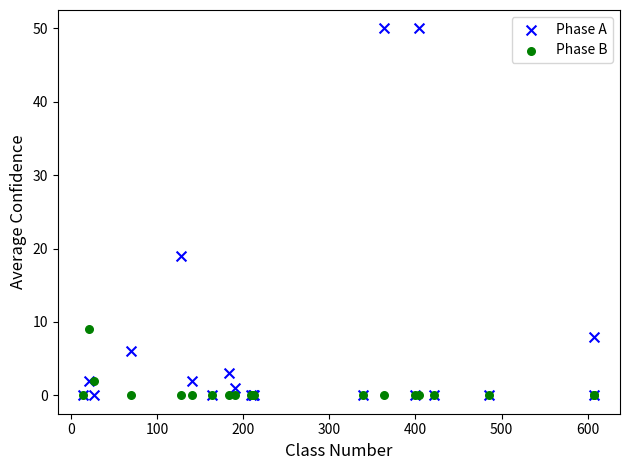

Which series has the widest spread of Y values?

Phase A